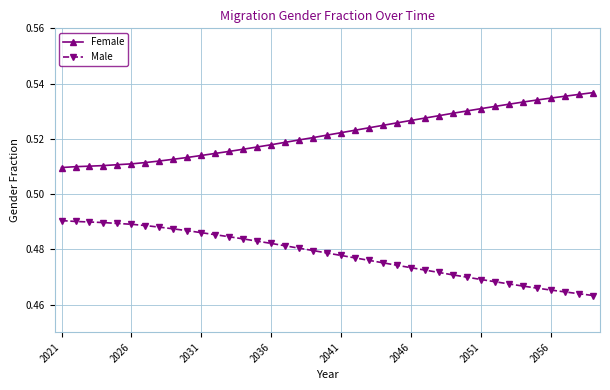

List the series in order of their peak value, lowest first.

Male, Female